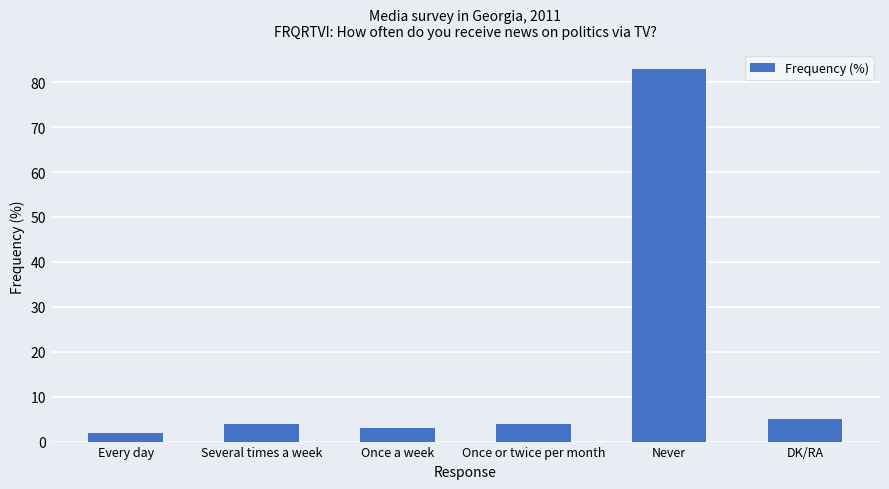

What is the sum of all values?

101